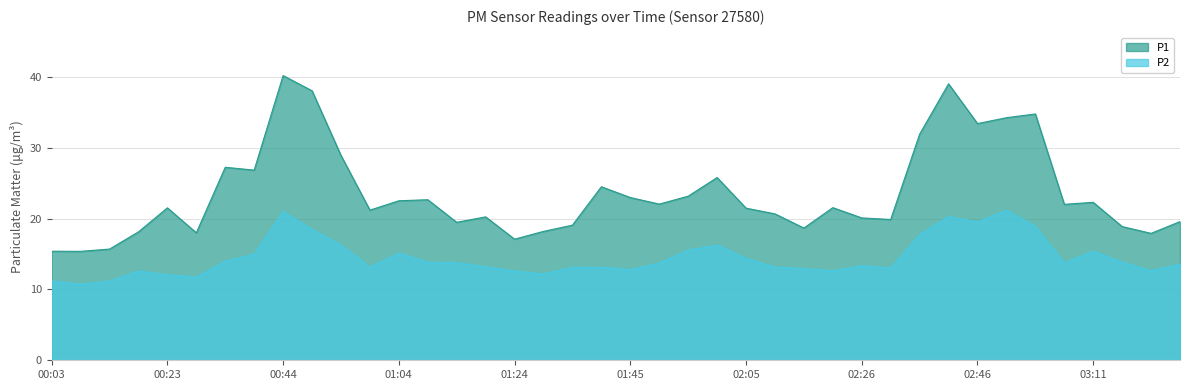

What is the difference between the highest and lowest values at 00:54?

12.6